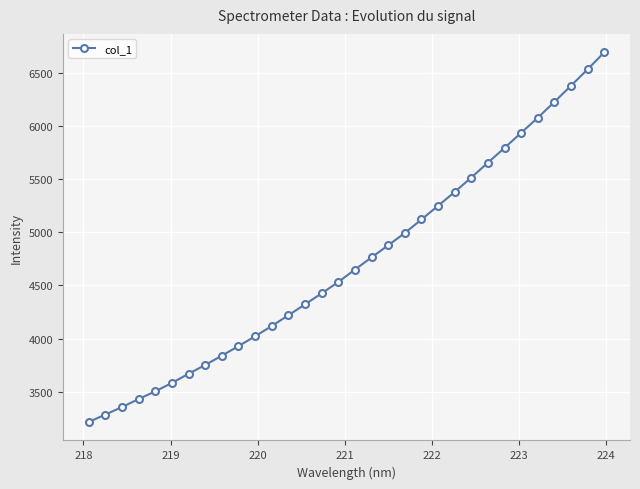

What is the sum of all values?

151061.8